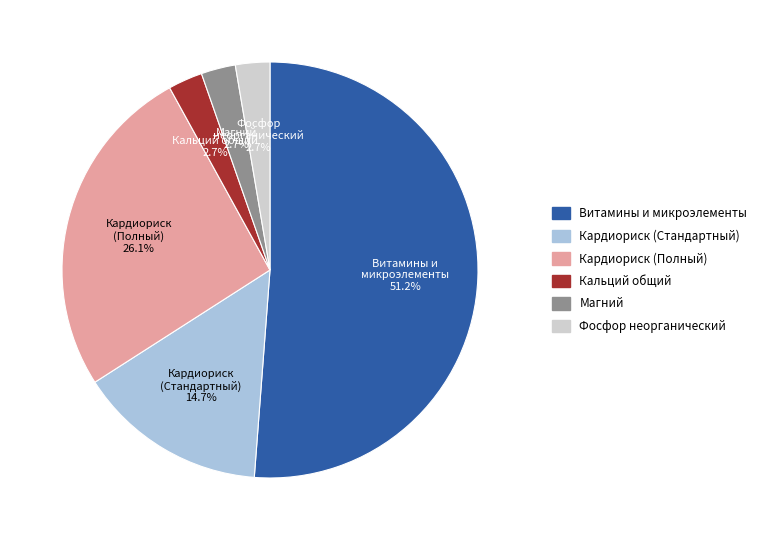

True or false: Фосфор неорганический accounts for 3% of the total.

True